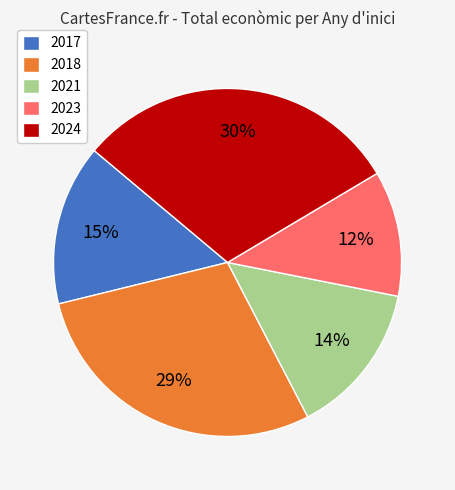

To the nearest percent, what is the difference between the 2018 and 2017 slice percentages?

14%